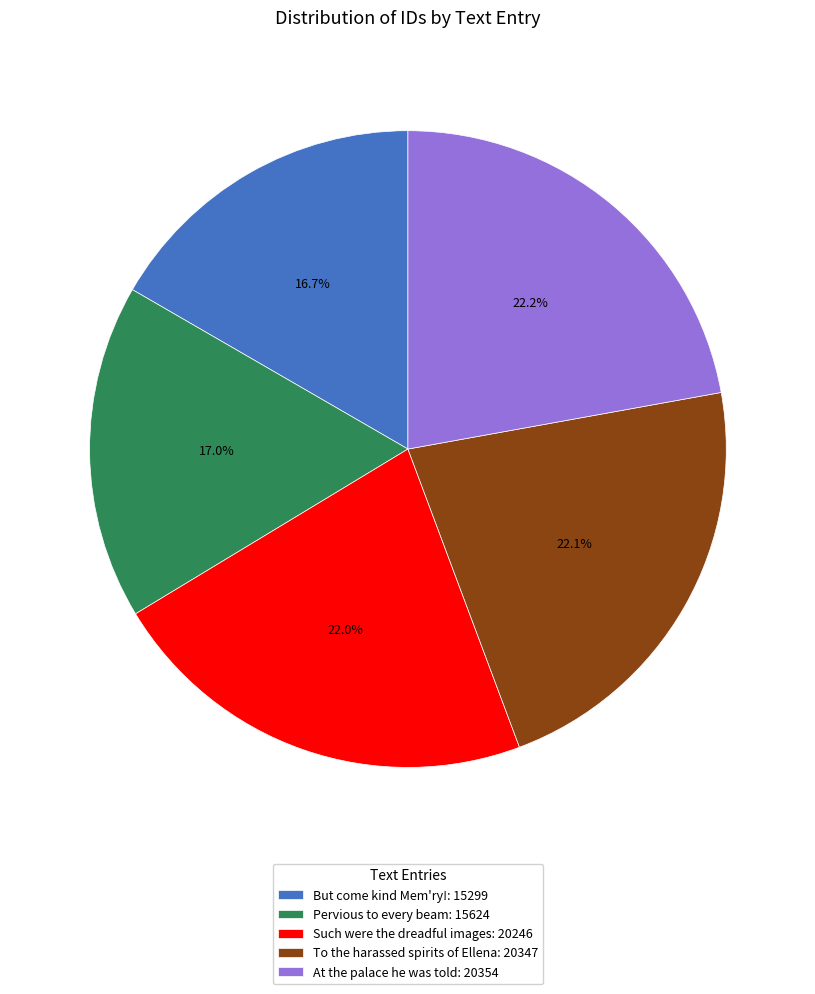

Combined, what portion of the pie is At the palace he was told and To the harassed spirits of Ellena?

44.3%